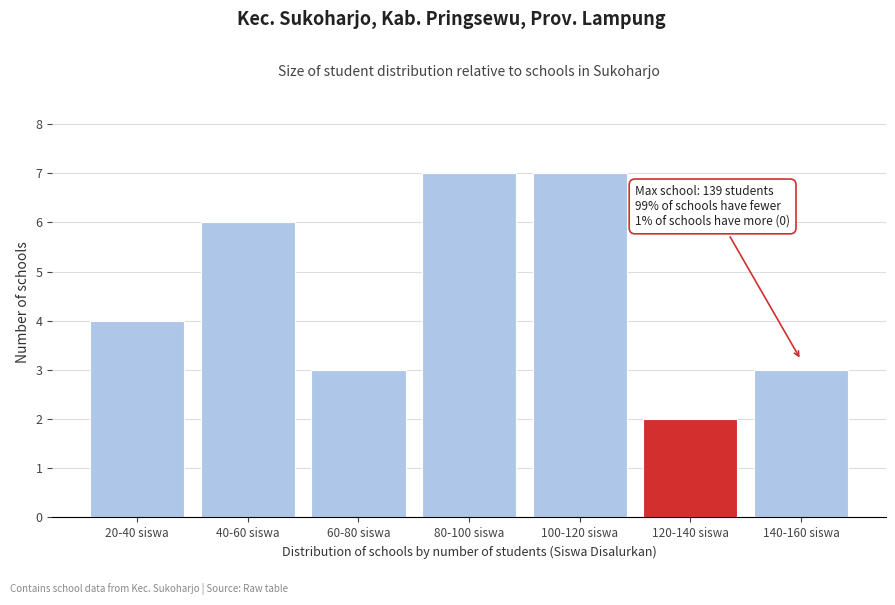

Reading left to right, what are all the values shown in this chart?

20-40 siswa=4	40-60 siswa=6	60-80 siswa=3	80-100 siswa=7	100-120 siswa=7	120-140 siswa=2	140-160 siswa=3